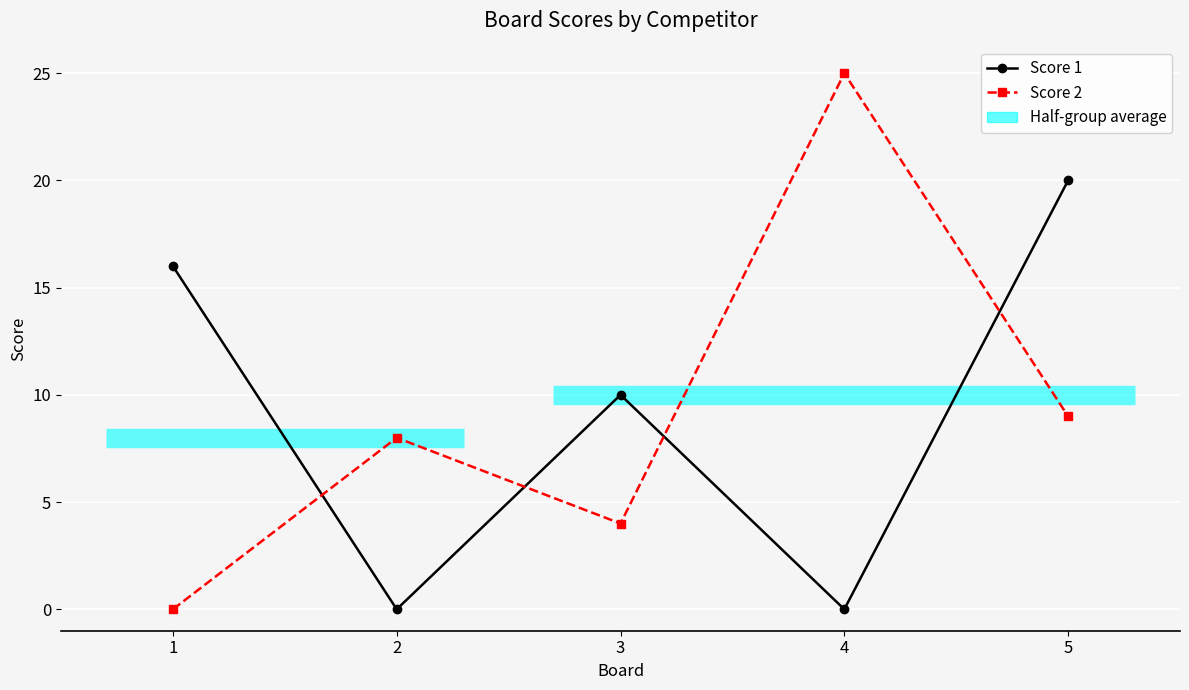

Which category has the highest value in the Score 1 series?

5